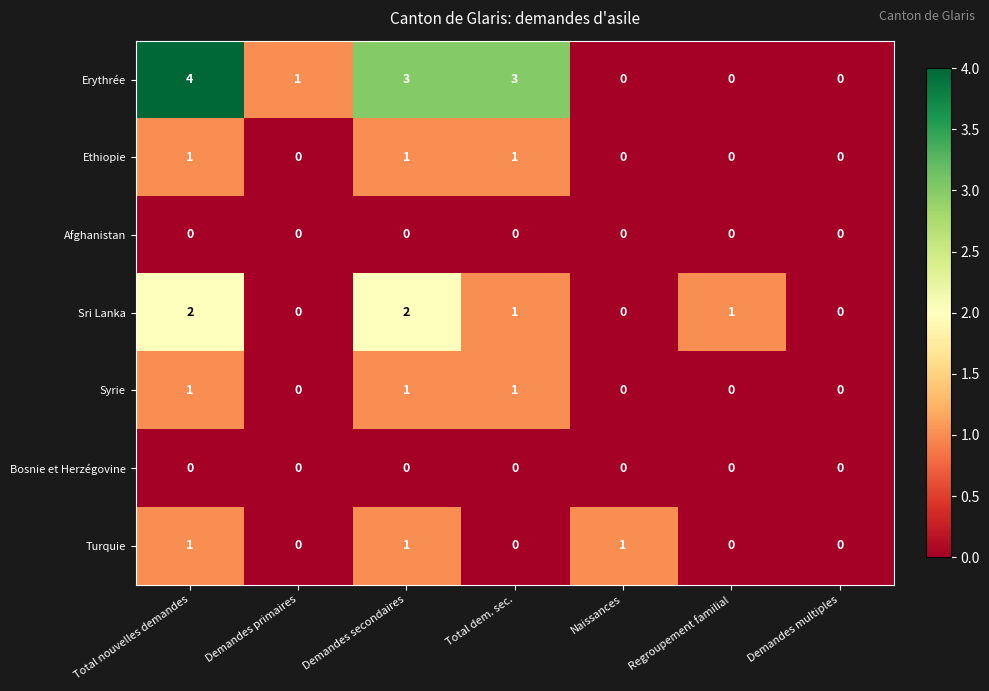

Is it true that Ethiopie equals 1 at Total dem. sec.?

True